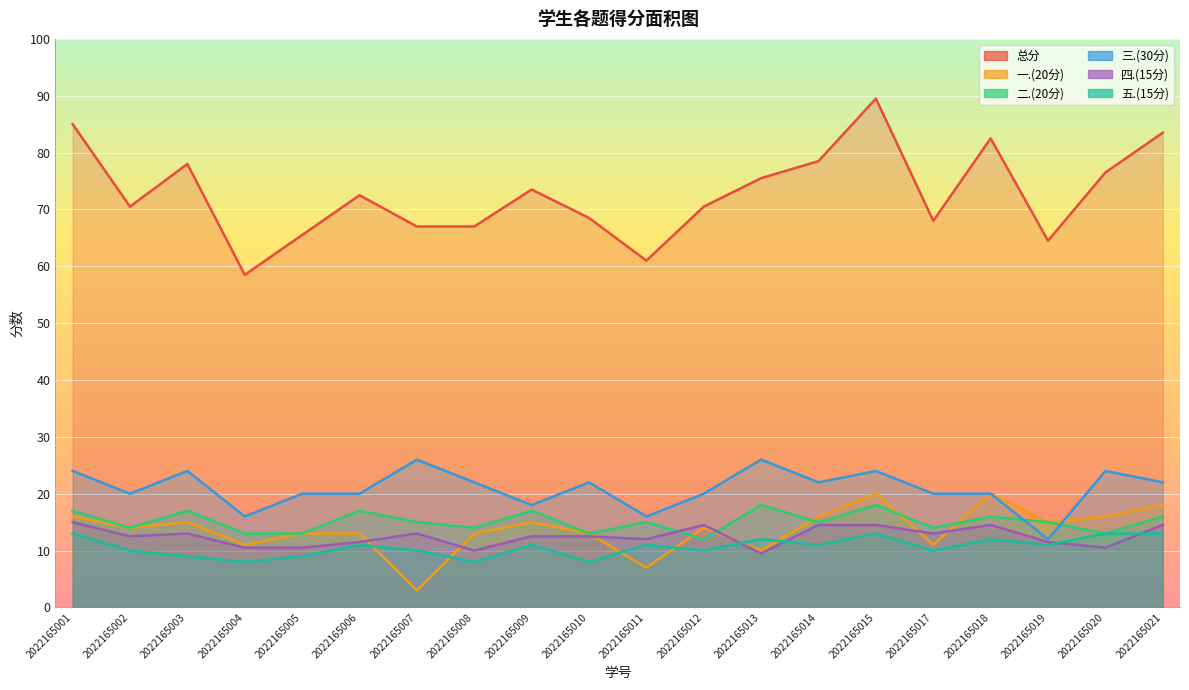

Read the 五.(15分) value at 2022165006.

11.0